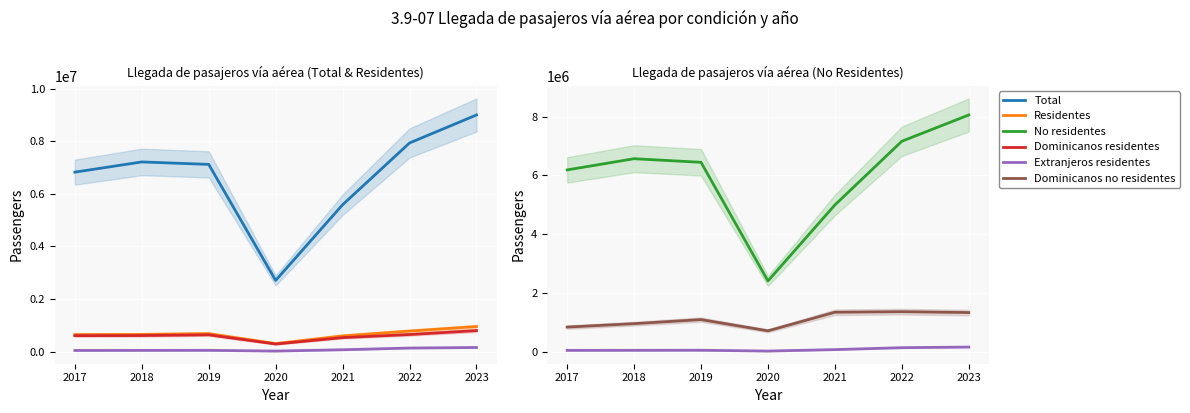

How many lines are shown in the chart?

6